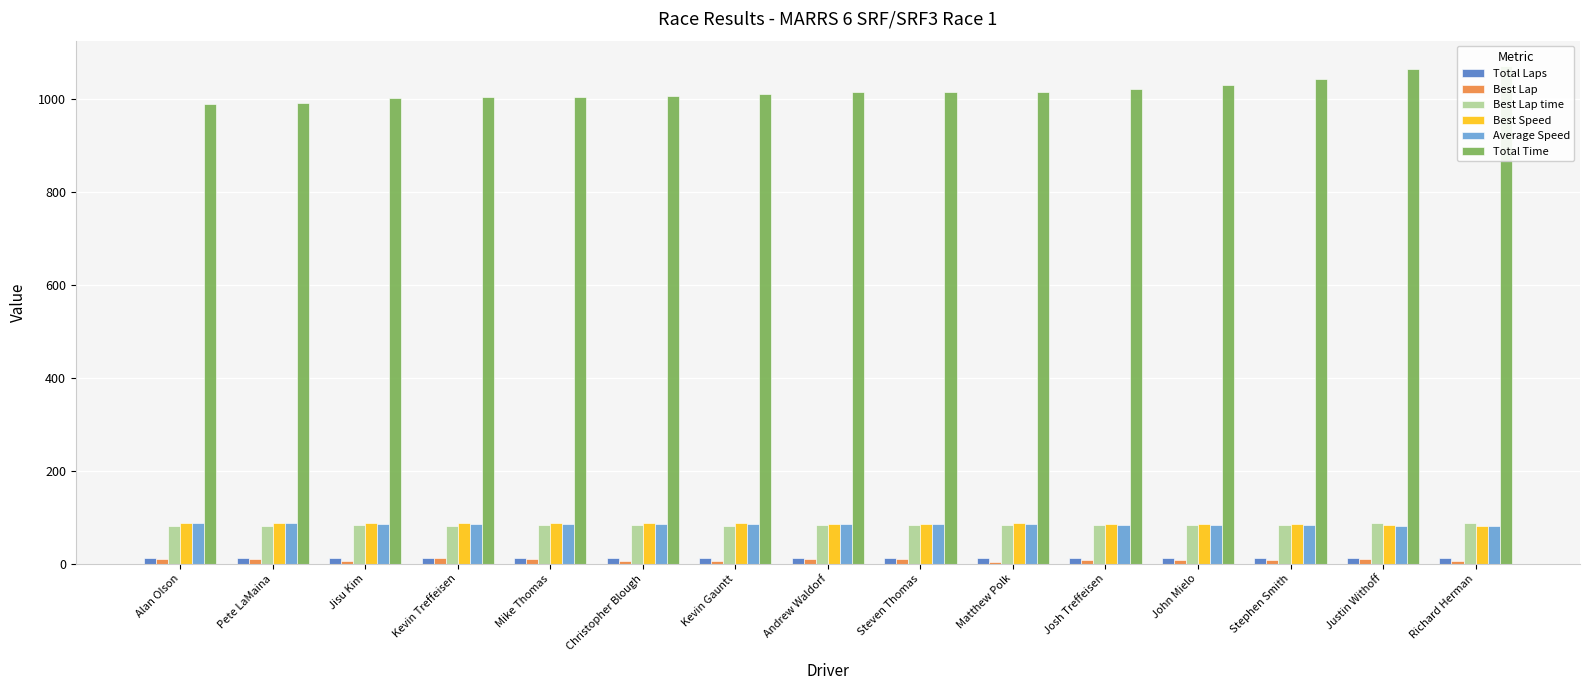

Does the chart contain any negative values?

No